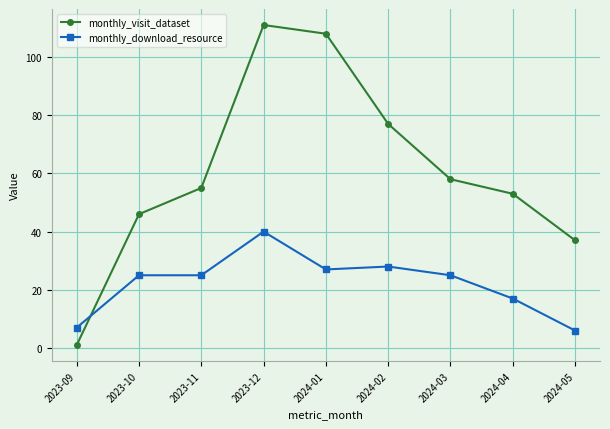

Rank the series by their maximum value, from lowest to highest.

monthly_download_resource, monthly_visit_dataset